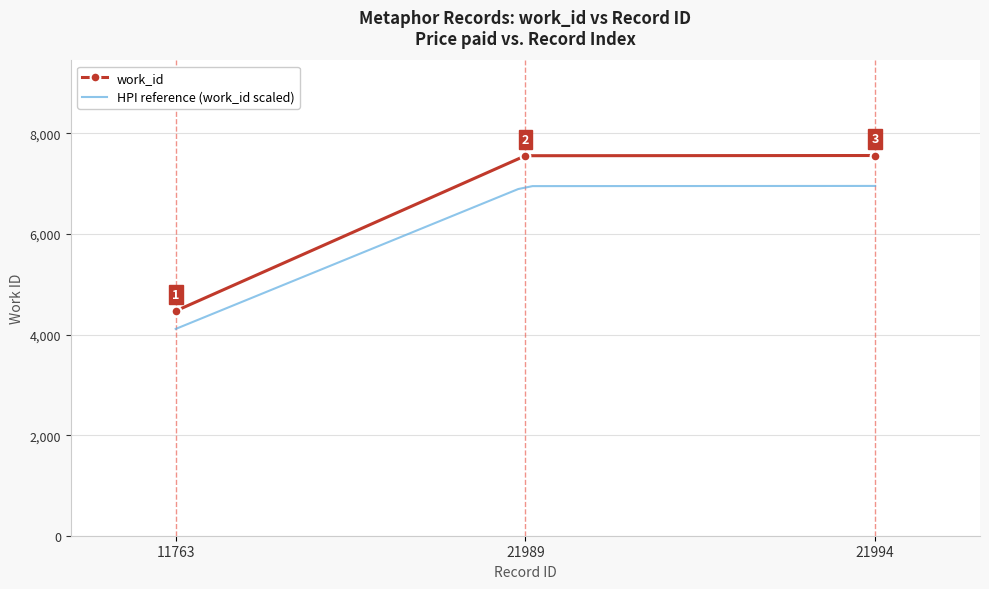

Where is the data nearest to the value 6015?

21989